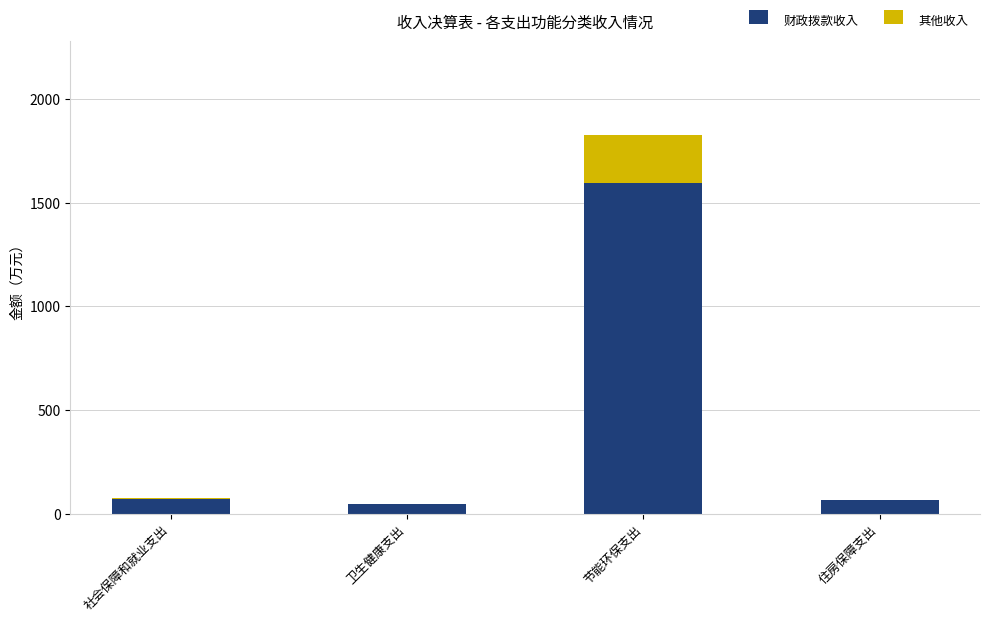

What is the sum of the 财政拨款收入 values at 住房保障支出 and 节能环保支出?

1656.9